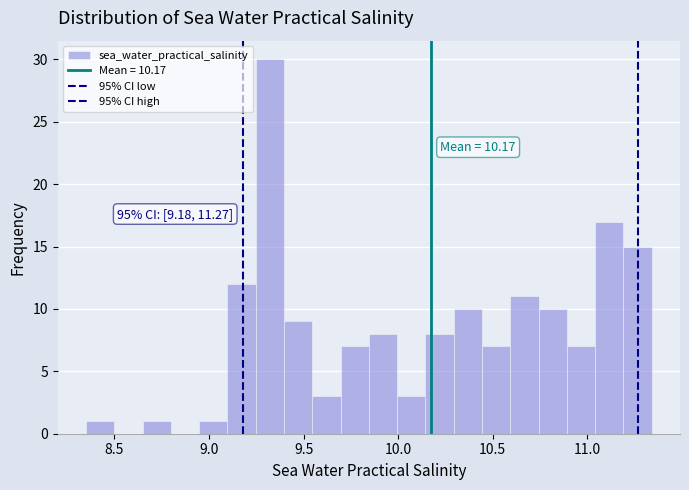

Around what value on the x-axis is the tallest bar? Give the approximate position of its centre, as read against the axis.

9.30